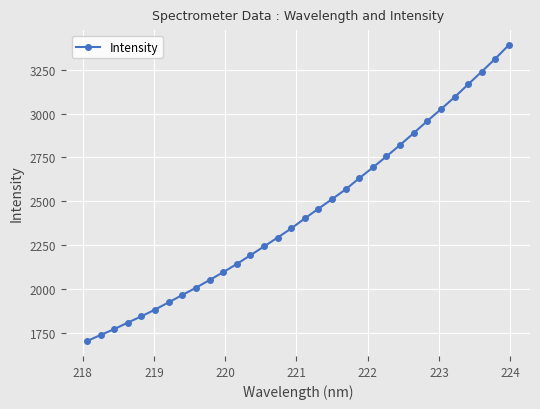

What is the difference between the second highest and second lowest values?

1578.1